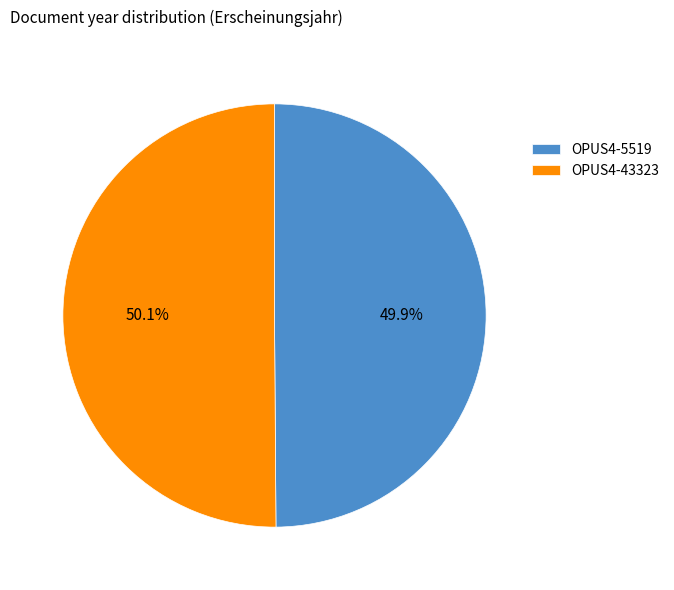

To the nearest percent, what portion does OPUS4-43323 represent?

50%